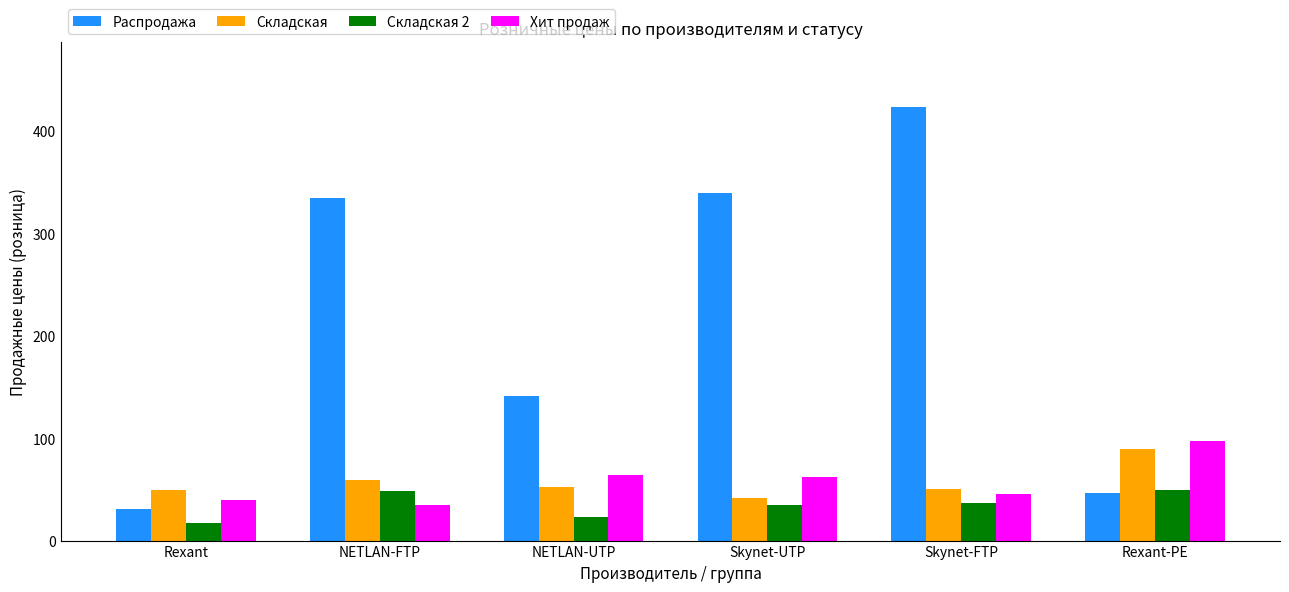

The value of Распродажа at Rexant-PE is 12.0. True or false?

False